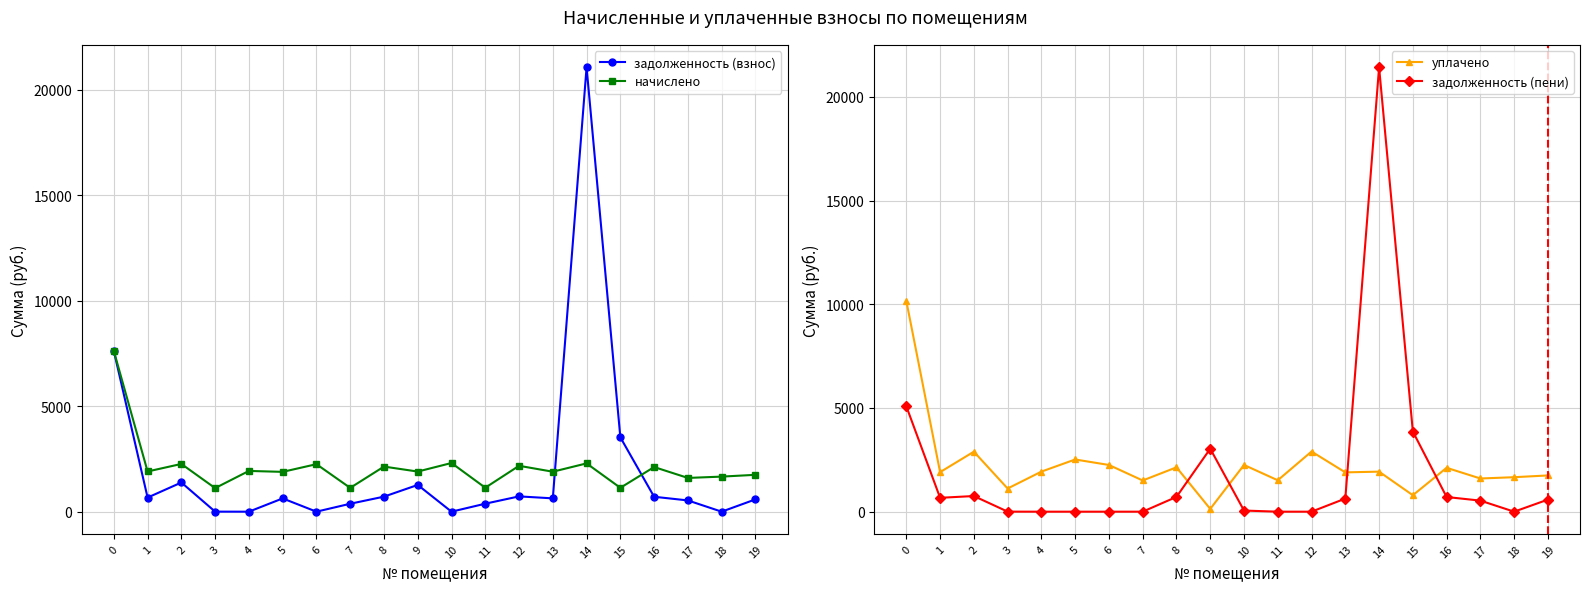

At which label is начислено closest to 4369?

10